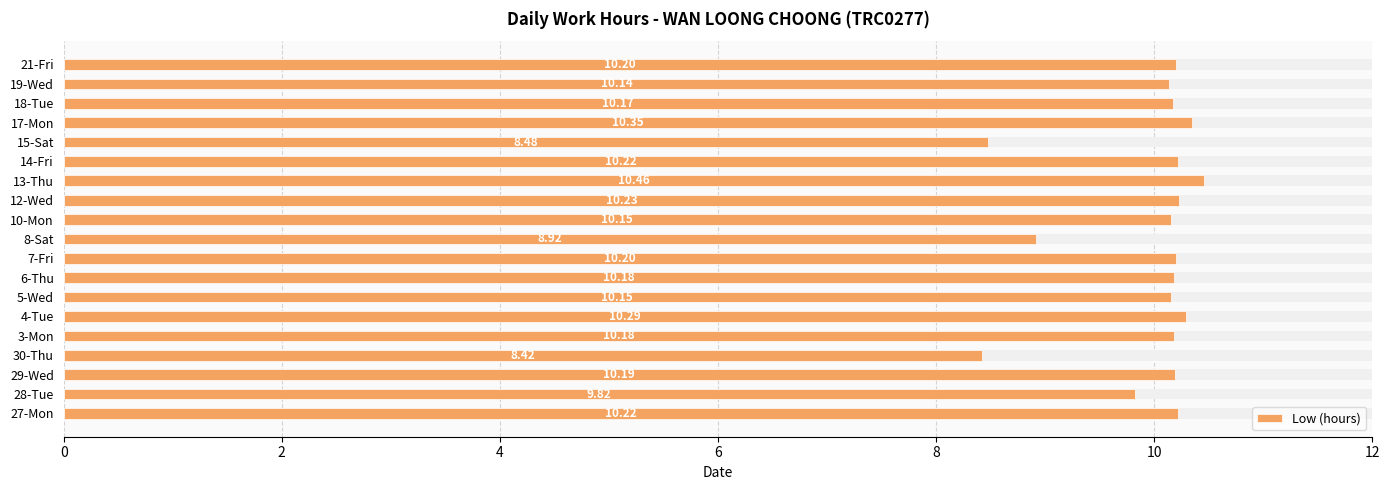

The value at 27-Mon is 10.2. True or false?

True